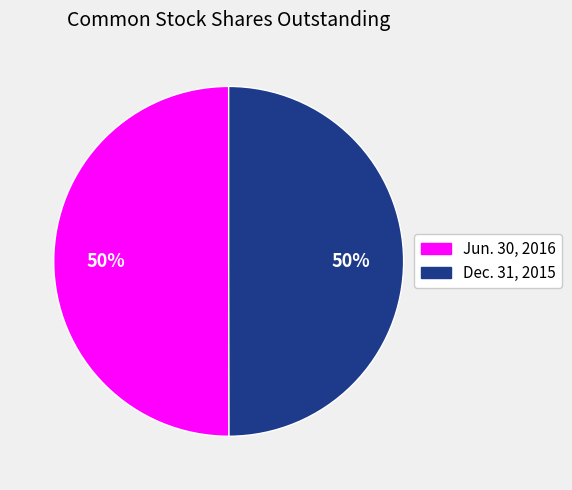

Combined, do Jun. 30, 2016 and Dec. 31, 2015 account for over 50%?

Yes